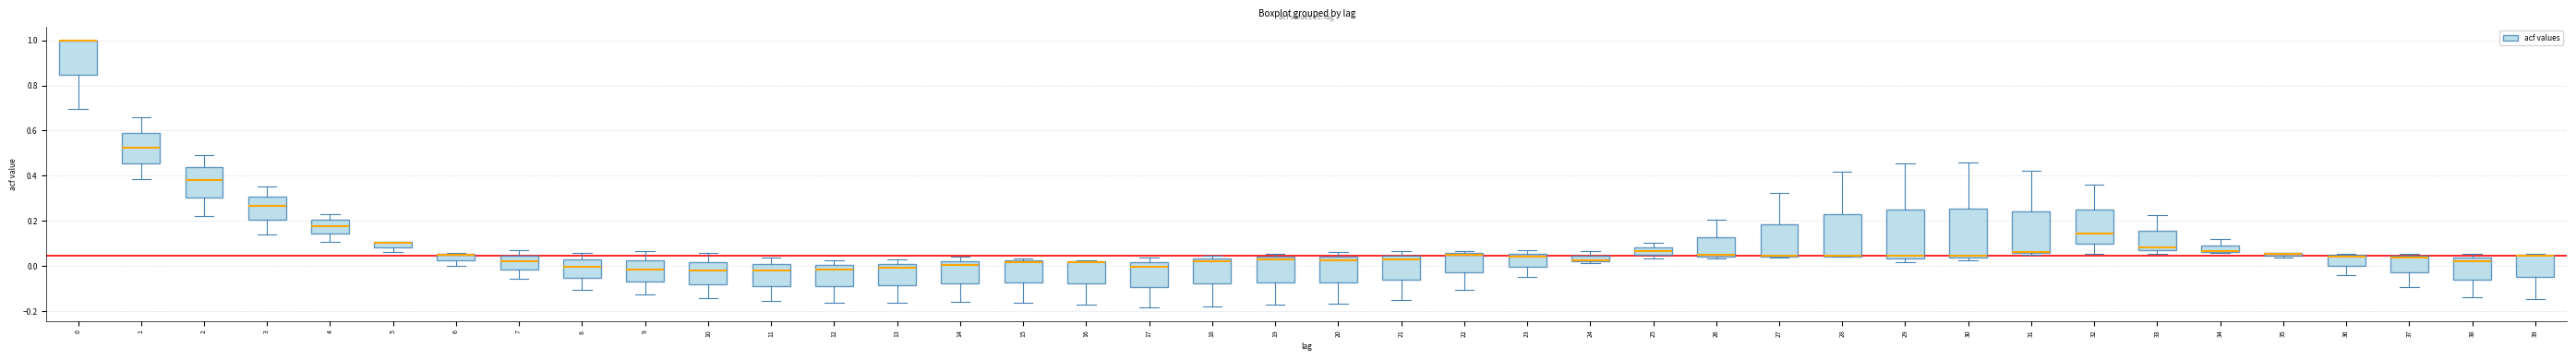

Where is the upper edge of the box at x = 33 on the y-axis? The values are not printed on the chart, so give them approximately, as read against the axis.

0.16